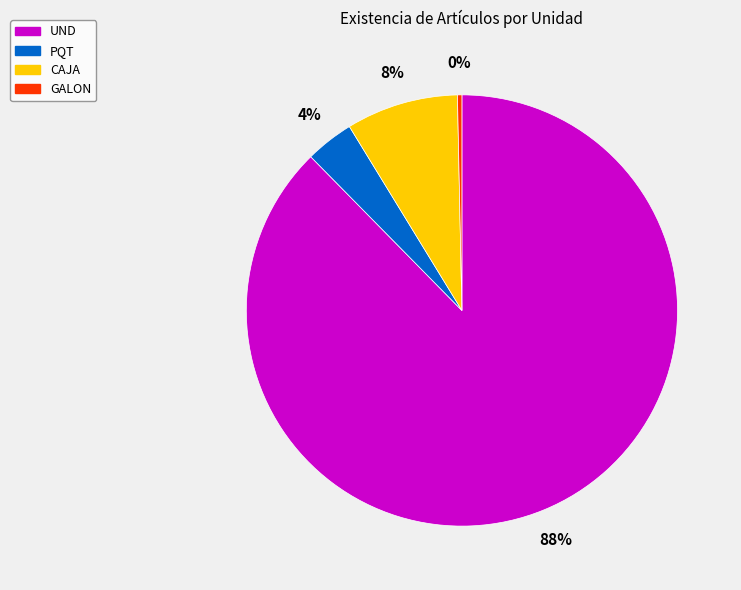

Is there a majority slice in this chart?

Yes